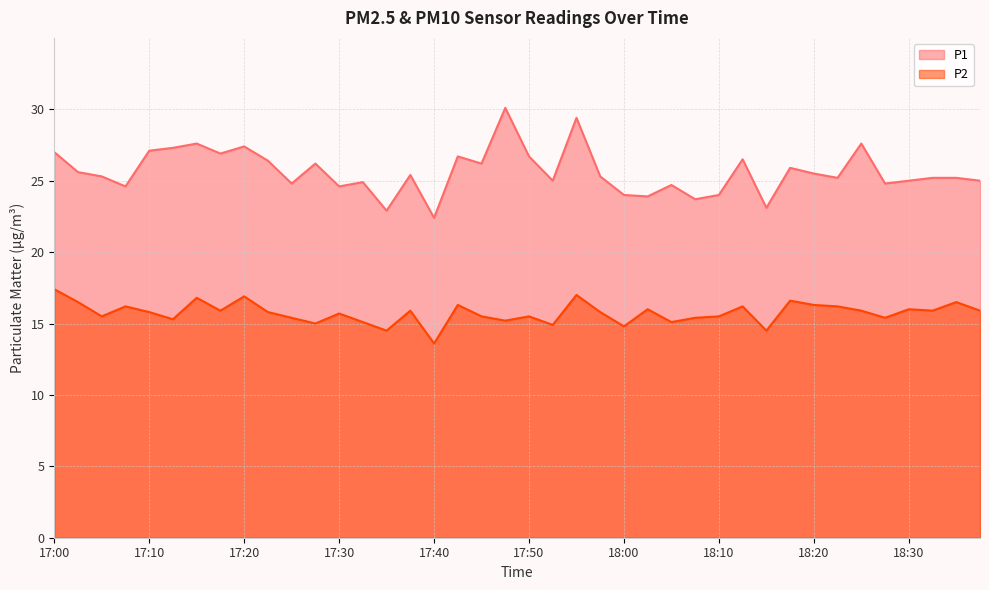

At how many categories does at least one series exceed 27?

7